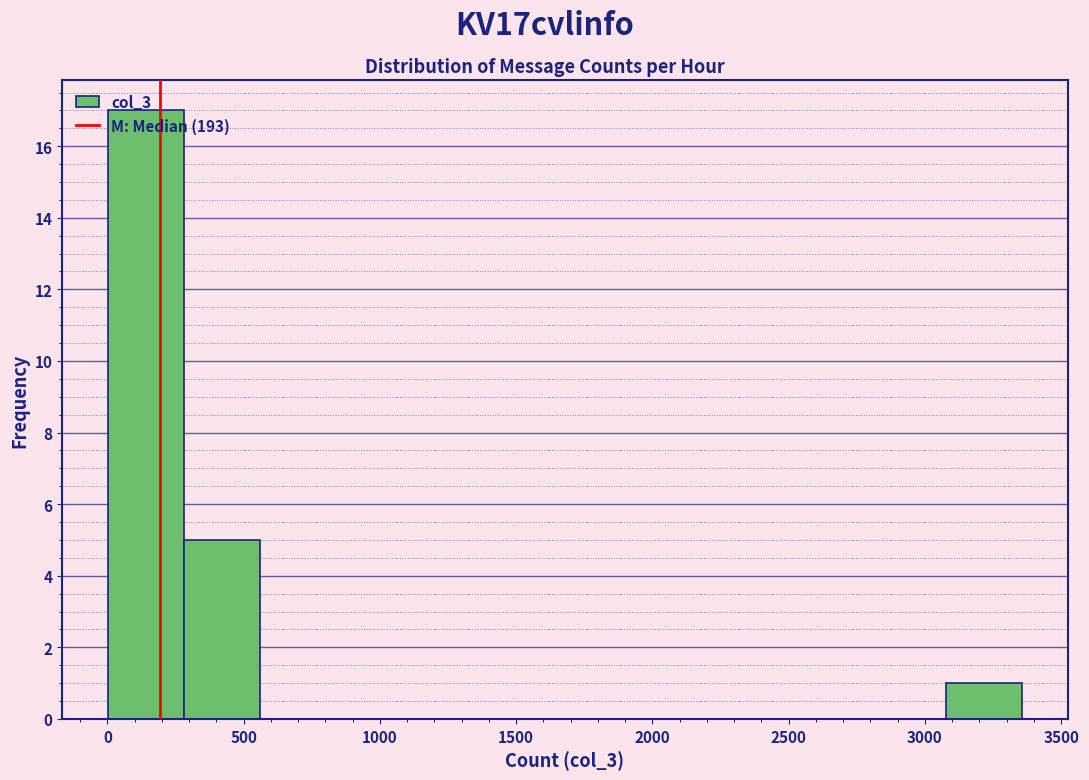

Reading left to right, transcribe this chart: for each bar, give the range it covers on the x-axis and its height. Neither the bar edges nor the heights are printed on the chart, so give them approximately, as read against the axes.

0 to 300: 17
300 to 550: 5
550 to 850: 0
850 to 1100: 0
1100 to 1400: 0
1400 to 1700: 0
1700 to 1950: 0
1950 to 2250: 0
2250 to 2500: 0
2500 to 2800: 0
2800 to 3100: 0
3100 to 3350: 1